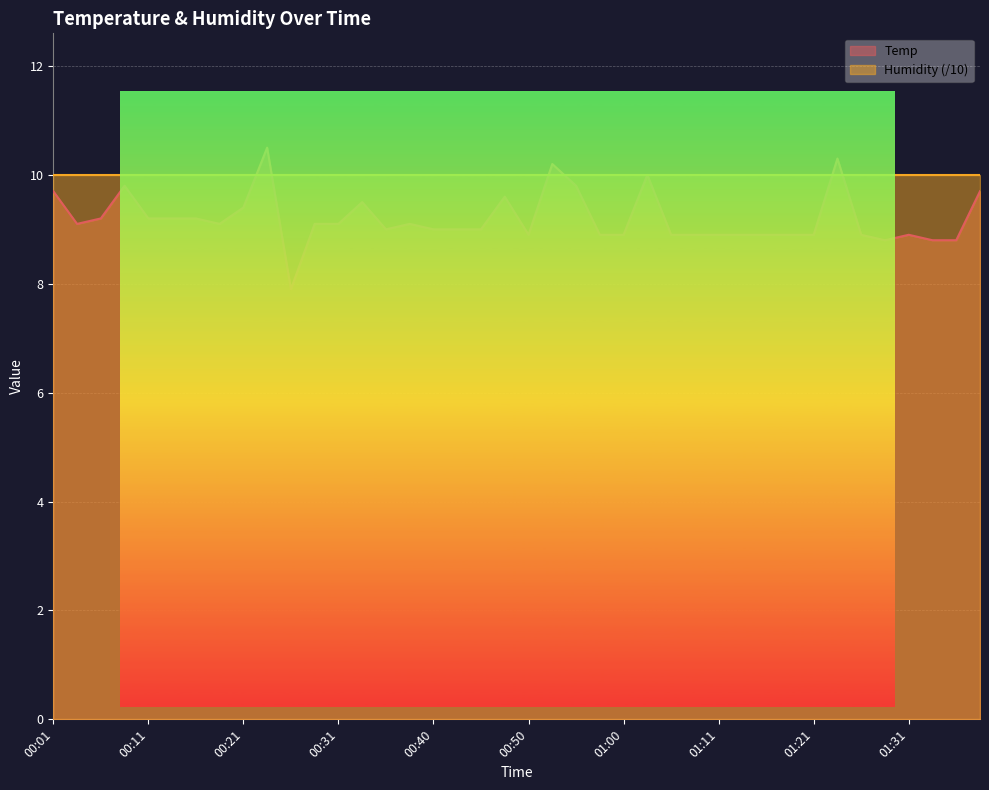

True or false: the data shows 3.1 at 00:46.

False